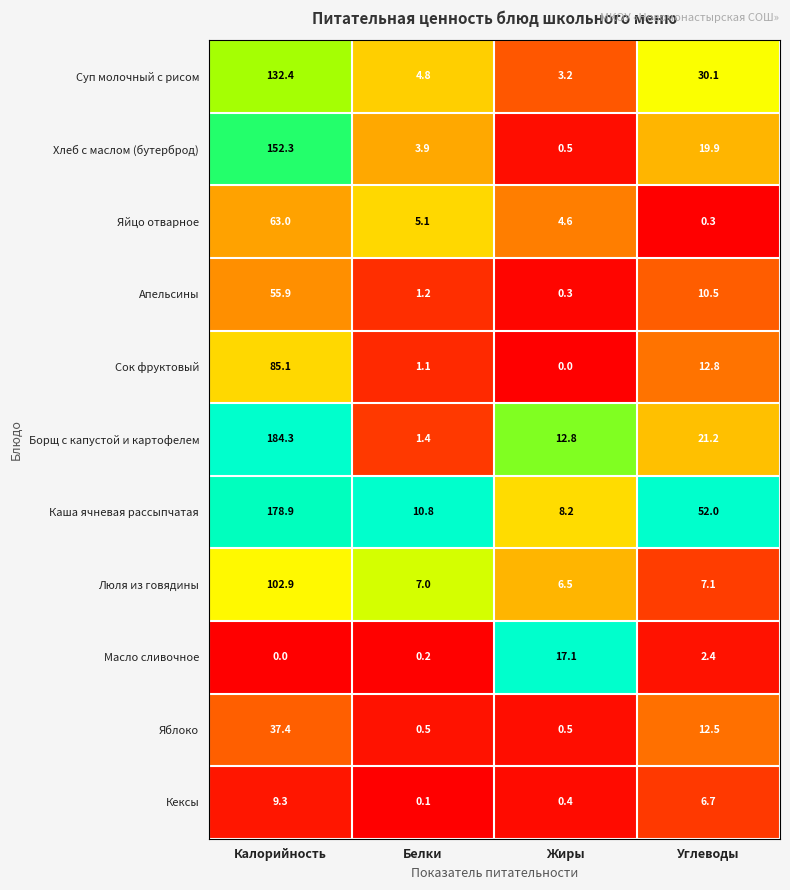

Where is Сок фруктовый nearest to the value 42?

Углеводы